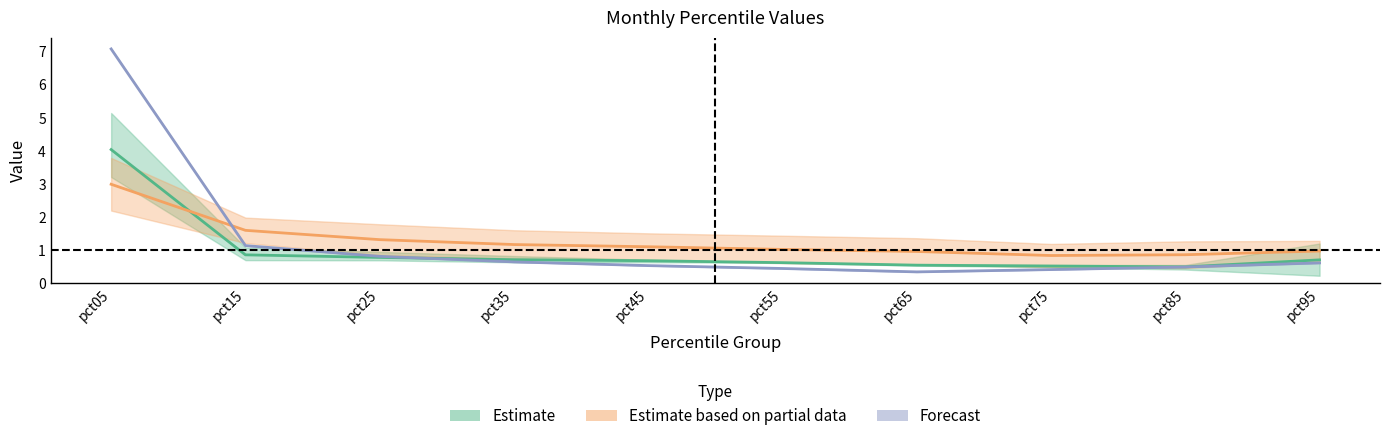

Which category has the highest value across all series?

pct05